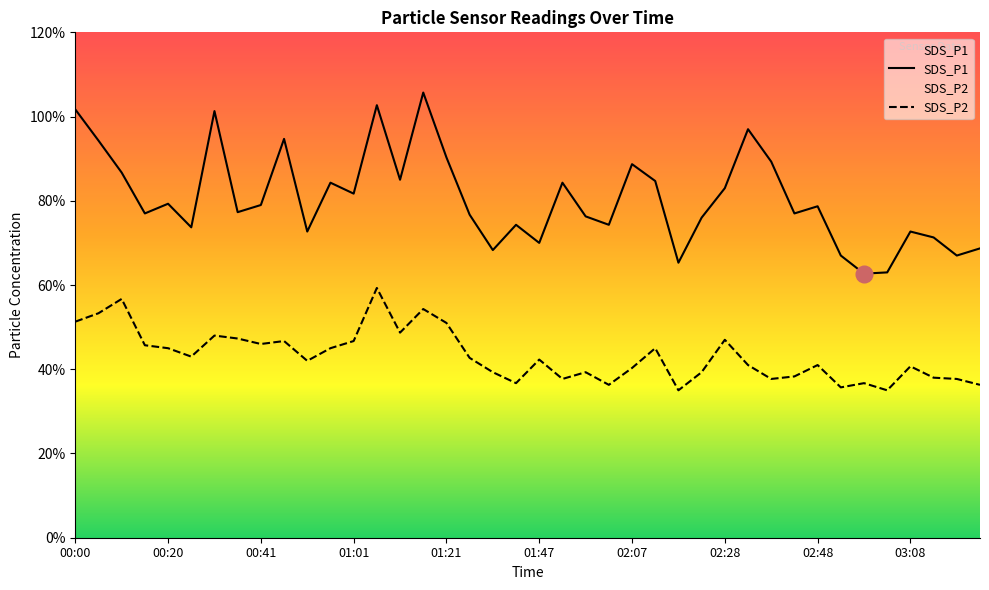

True or false: SDS_P1 and SDS_P2 cross at least once.

False